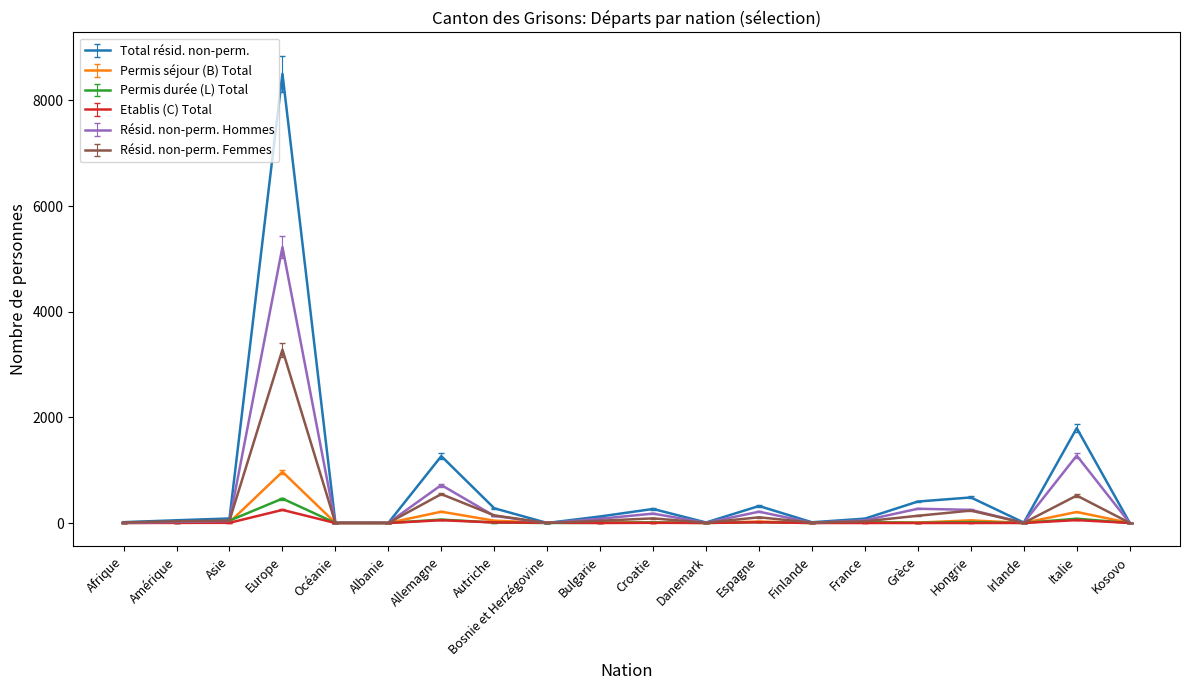

What is the sum of the Résid. non-perm. Hommes values at Albanie and Autriche?

137